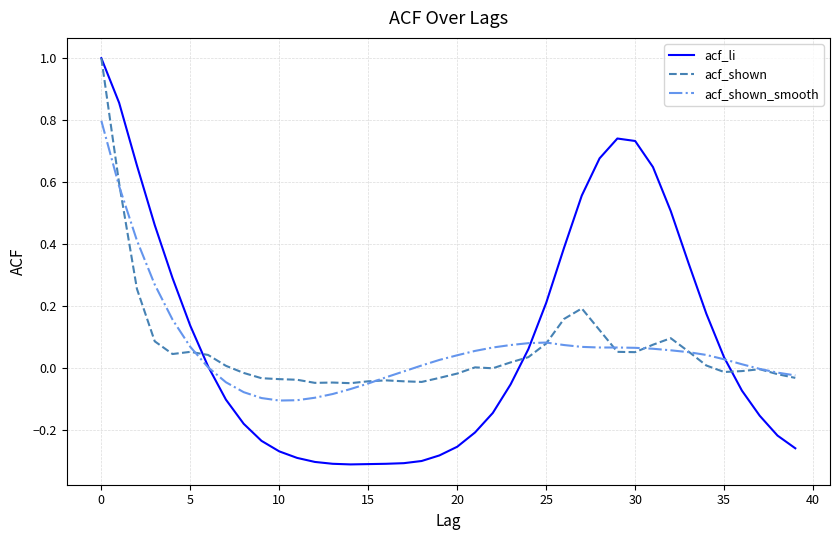

Which series has the largest range (max minus min)?

acf_li